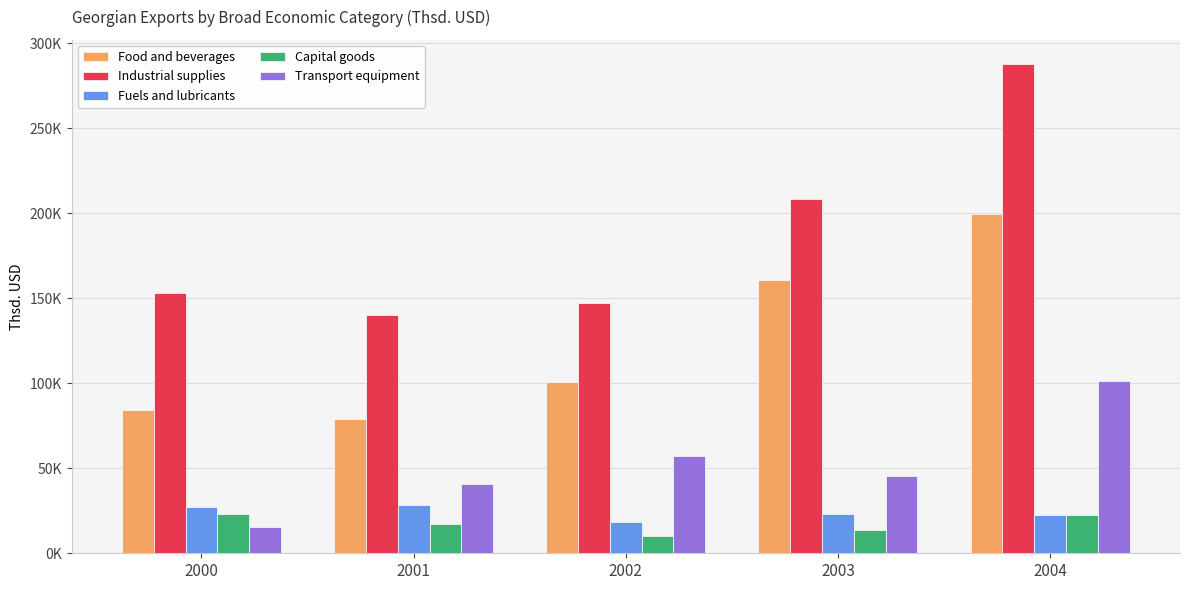

What is the approximate value of Transport equipment at 2003?

45184.3